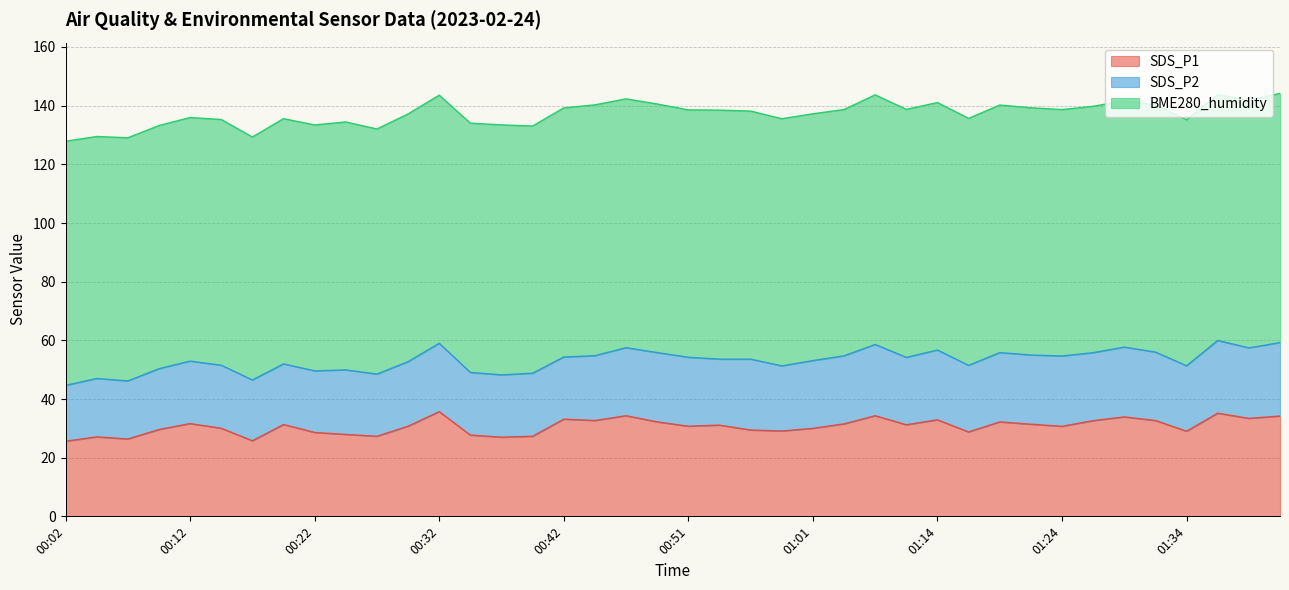

In SDS_P1, how many points are higher than both neighbors (excluding endpoints)?

12